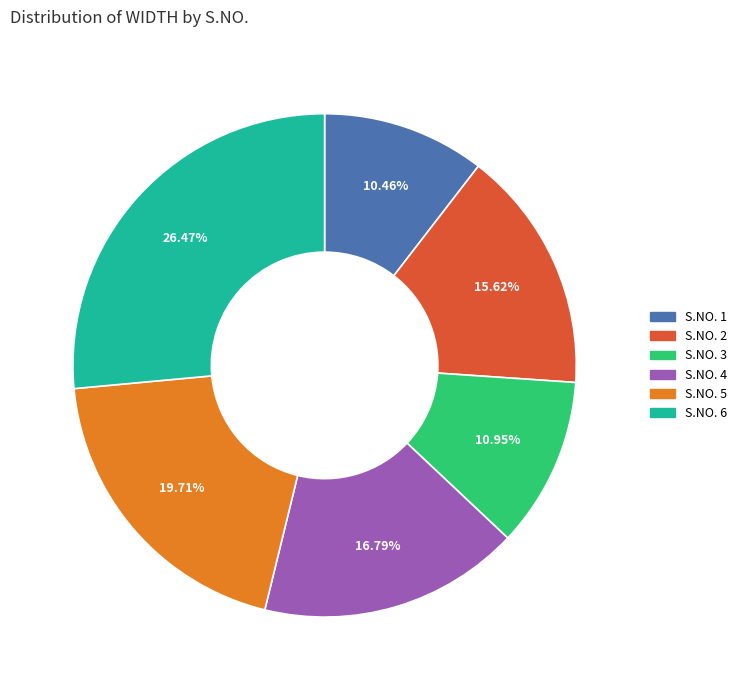

Count the number of slices in the pie.

6